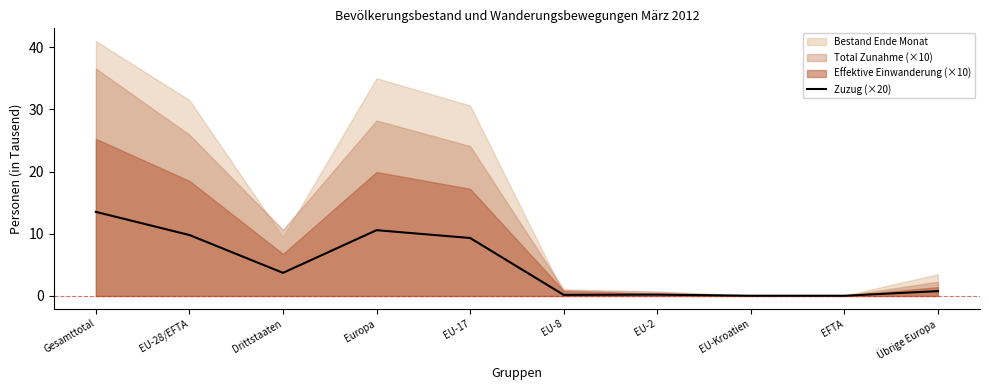

At which category does the chart reach its minimum across all series?

EU-Kroatien